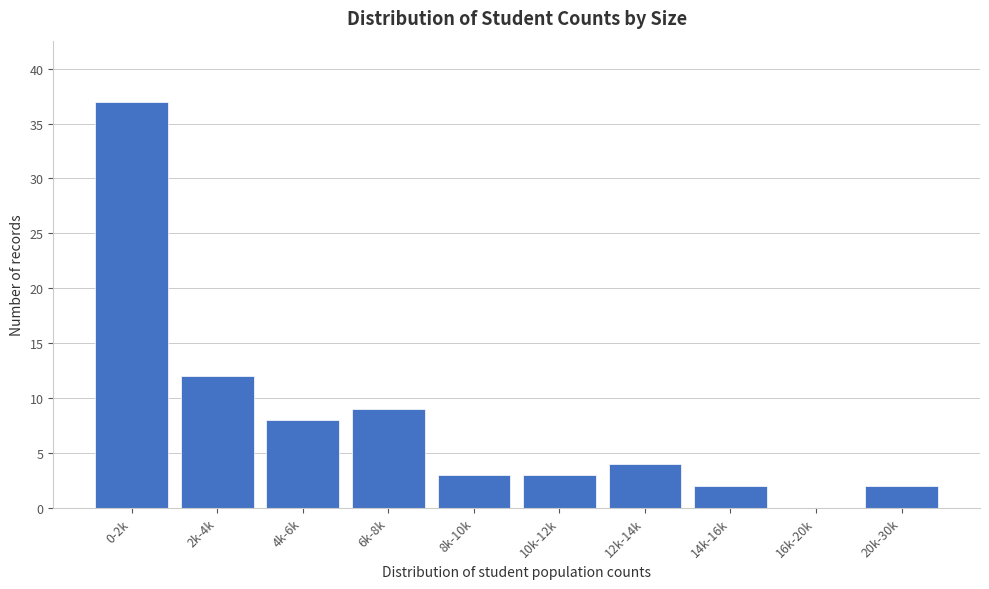

Reading right to left, list all the values displayed in this chart.

20k-30k=2	16k-20k=0	14k-16k=2	12k-14k=4	10k-12k=3	8k-10k=3	6k-8k=9	4k-6k=8	2k-4k=12	0-2k=37